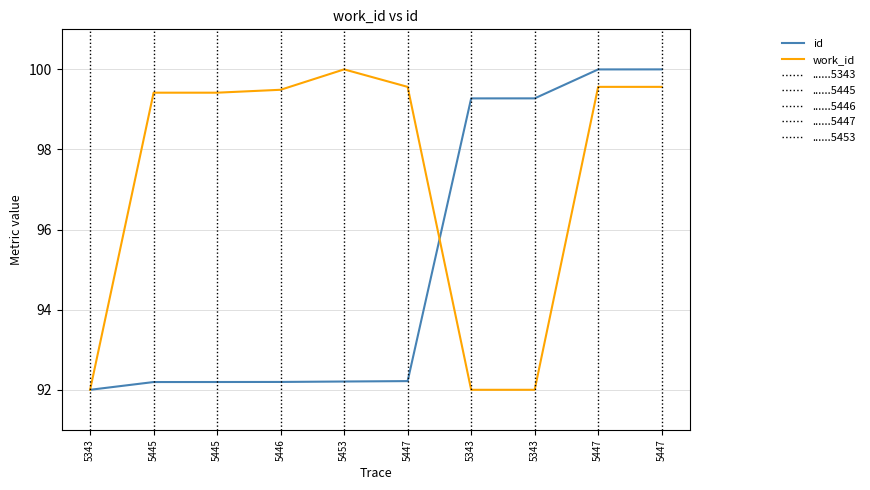

At which category does work_id reach its first local peak?

5453